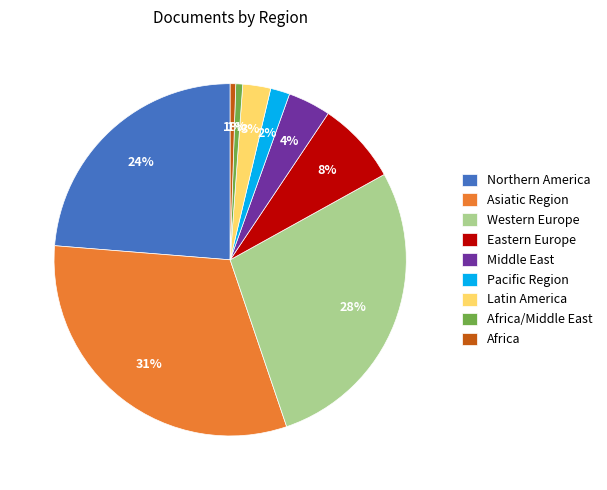

Count the number of slices in the pie.

9